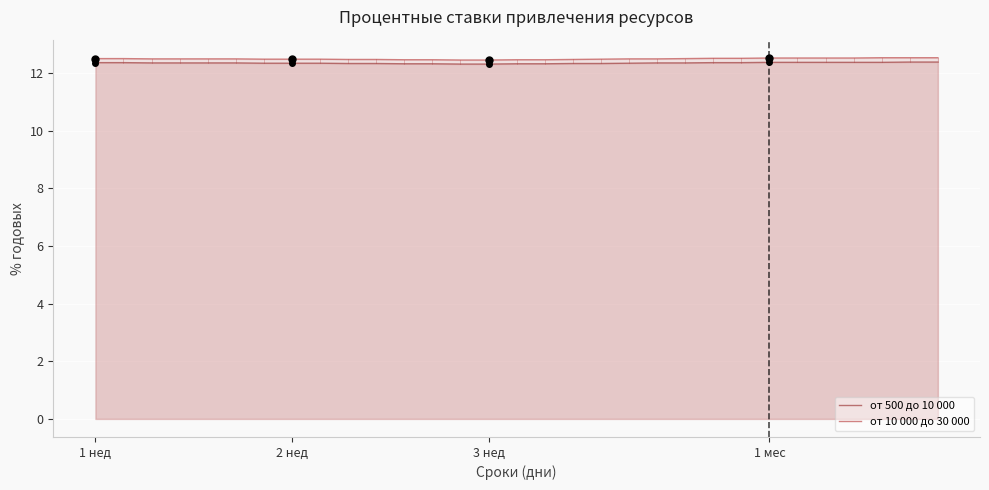

Reading left to right, what are all the values shown in this chart?

от 500 до 10 000: 12.4	12.4	12.3	12.3	12.3	12.3	12.3	12.3	12.3	12.3	12.3	12.3	12.3	12.3	12.3	12.3	12.3	12.3	12.3	12.3	12.3	12.3	12.4	12.4	12.4	12.4	12.4	12.4	12.4	12.4	12.4
от 10 000 до 30 000: 12.5	12.5	12.5	12.5	12.5	12.5	12.5	12.5	12.5	12.5	12.5	12.5	12.5	12.4	12.4	12.5	12.5	12.5	12.5	12.5	12.5	12.5	12.5	12.5	12.5	12.5	12.5	12.5	12.5	12.5	12.5